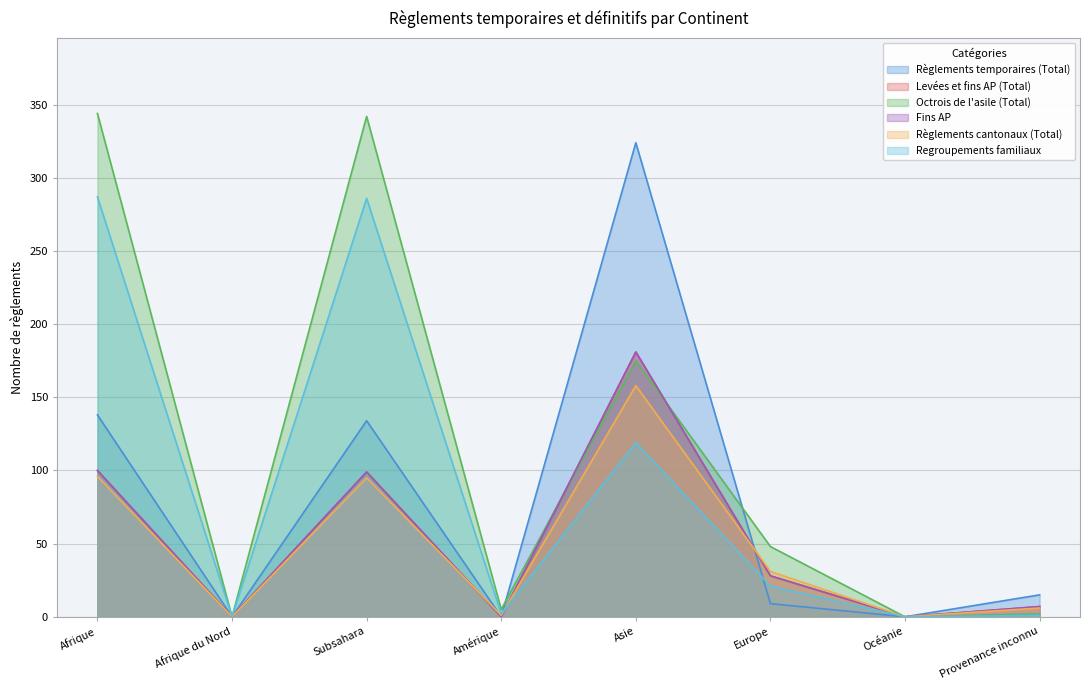

What is the maximum value shown in the chart?

344